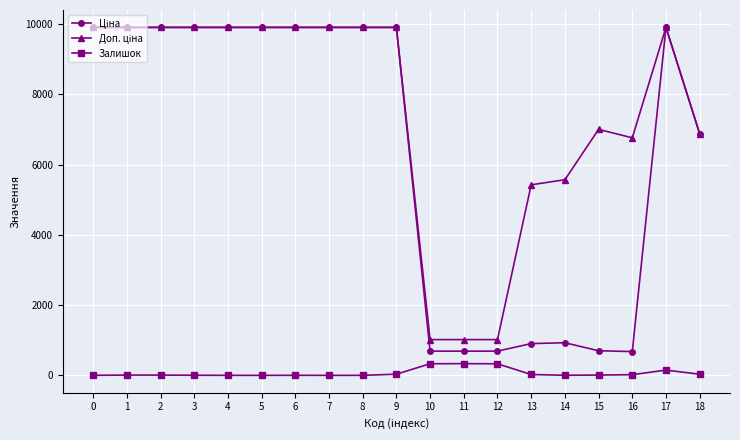

What is the maximum value shown in the chart?

9908.5